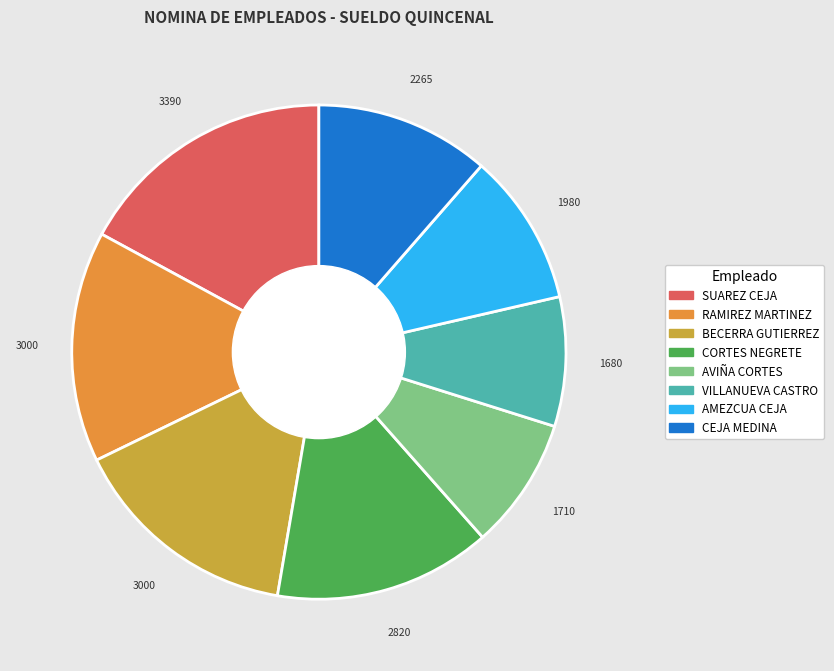

Is there any slice that represents more than half of the pie?

No